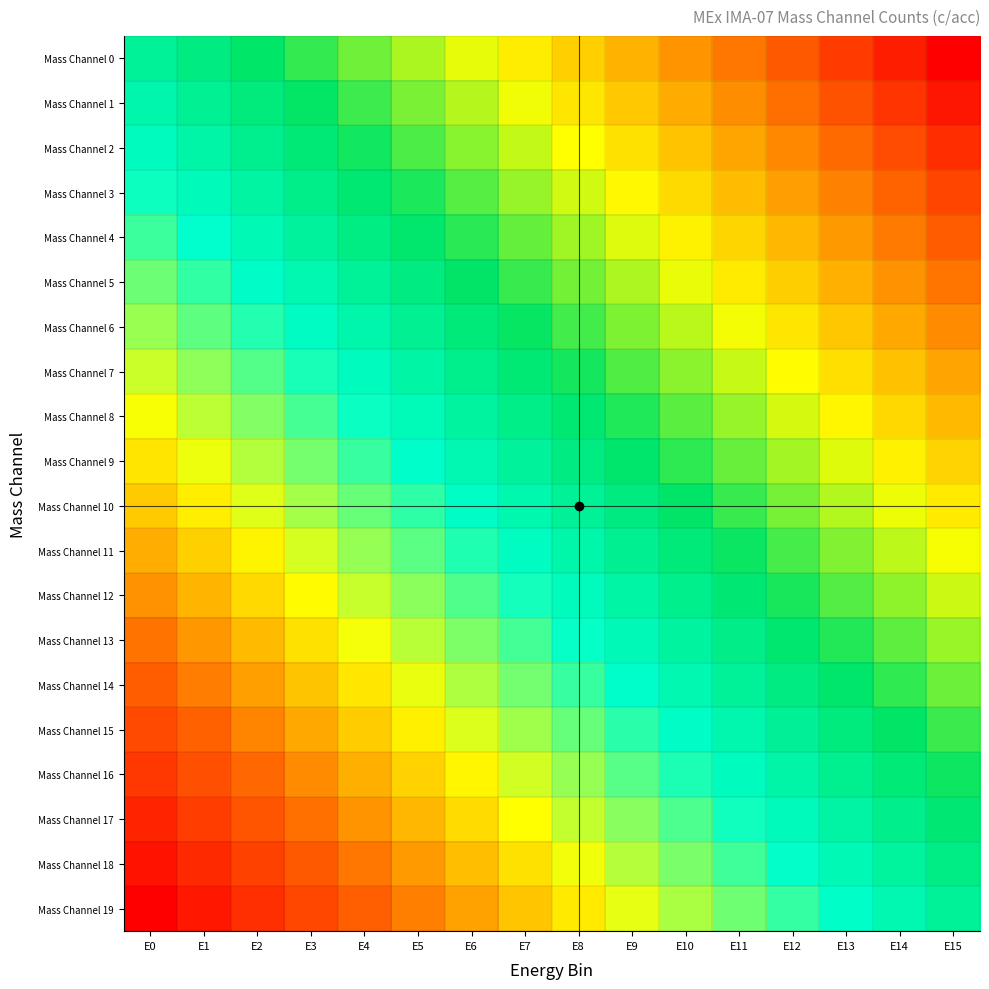

Reading left to right, transcribe all the data shown in this chart.

Mass Channel 0: E0=0.0	E1=0.1	E2=0.1	E3=0.2	E4=0.3	E5=0.3	E6=0.4	E7=0.5	E8=0.5	E9=0.6	E10=0.7	E11=0.7	E12=0.8	E13=0.9	E14=0.9	E15=1.0
Mass Channel 1: E0=-0.1	E1=0.0	E2=0.1	E3=0.1	E4=0.2	E5=0.3	E6=0.3	E7=0.4	E8=0.5	E9=0.5	E10=0.6	E11=0.7	E12=0.7	E13=0.8	E14=0.9	E15=0.9
Mass Channel 2: E0=-0.1	E1=-0.0	E2=0.0	E3=0.1	E4=0.2	E5=0.2	E6=0.3	E7=0.4	E8=0.4	E9=0.5	E10=0.6	E11=0.6	E12=0.7	E13=0.8	E14=0.8	E15=0.9
Mass Channel 3: E0=-0.2	E1=-0.1	E2=-0.0	E3=0.0	E4=0.1	E5=0.2	E6=0.2	E7=0.3	E8=0.4	E9=0.4	E10=0.5	E11=0.6	E12=0.6	E13=0.7	E14=0.8	E15=0.8
Mass Channel 4: E0=-0.2	E1=-0.1	E2=-0.1	E3=-0.0	E4=0.1	E5=0.1	E6=0.2	E7=0.3	E8=0.3	E9=0.4	E10=0.5	E11=0.5	E12=0.6	E13=0.7	E14=0.7	E15=0.8
Mass Channel 5: E0=-0.3	E1=-0.2	E2=-0.1	E3=-0.1	E4=0.0	E5=0.1	E6=0.1	E7=0.2	E8=0.3	E9=0.3	E10=0.4	E11=0.5	E12=0.5	E13=0.6	E14=0.7	E15=0.7
Mass Channel 6: E0=-0.3	E1=-0.2	E2=-0.2	E3=-0.1	E4=-0.0	E5=0.0	E6=0.1	E7=0.2	E8=0.2	E9=0.3	E10=0.4	E11=0.4	E12=0.5	E13=0.6	E14=0.6	E15=0.7
Mass Channel 7: E0=-0.4	E1=-0.3	E2=-0.2	E3=-0.2	E4=-0.1	E5=-0.0	E6=0.0	E7=0.1	E8=0.2	E9=0.2	E10=0.3	E11=0.4	E12=0.4	E13=0.5	E14=0.6	E15=0.6
Mass Channel 8: E0=-0.4	E1=-0.4	E2=-0.3	E3=-0.2	E4=-0.2	E5=-0.1	E6=-0.0	E7=0.0	E8=0.1	E9=0.2	E10=0.2	E11=0.3	E12=0.4	E13=0.4	E14=0.5	E15=0.6
Mass Channel 9: E0=-0.5	E1=-0.4	E2=-0.3	E3=-0.3	E4=-0.2	E5=-0.1	E6=-0.1	E7=-0.0	E8=0.1	E9=0.1	E10=0.2	E11=0.3	E12=0.3	E13=0.4	E14=0.5	E15=0.5
Mass Channel 10: E0=-0.5	E1=-0.5	E2=-0.4	E3=-0.3	E4=-0.3	E5=-0.2	E6=-0.1	E7=-0.1	E8=0.0	E9=0.1	E10=0.1	E11=0.2	E12=0.3	E13=0.3	E14=0.4	E15=0.5
Mass Channel 11: E0=-0.6	E1=-0.5	E2=-0.4	E3=-0.4	E4=-0.3	E5=-0.2	E6=-0.2	E7=-0.1	E8=-0.0	E9=0.0	E10=0.1	E11=0.2	E12=0.2	E13=0.3	E14=0.4	E15=0.4
Mass Channel 12: E0=-0.6	E1=-0.6	E2=-0.5	E3=-0.4	E4=-0.4	E5=-0.3	E6=-0.2	E7=-0.2	E8=-0.1	E9=-0.0	E10=0.0	E11=0.1	E12=0.2	E13=0.2	E14=0.3	E15=0.4
Mass Channel 13: E0=-0.7	E1=-0.6	E2=-0.6	E3=-0.5	E4=-0.4	E5=-0.4	E6=-0.3	E7=-0.2	E8=-0.2	E9=-0.1	E10=-0.0	E11=0.0	E12=0.1	E13=0.2	E14=0.2	E15=0.3
Mass Channel 14: E0=-0.7	E1=-0.7	E2=-0.6	E3=-0.5	E4=-0.5	E5=-0.4	E6=-0.3	E7=-0.3	E8=-0.2	E9=-0.1	E10=-0.1	E11=-0.0	E12=0.1	E13=0.1	E14=0.2	E15=0.3
Mass Channel 15: E0=-0.8	E1=-0.7	E2=-0.7	E3=-0.6	E4=-0.5	E5=-0.5	E6=-0.4	E7=-0.3	E8=-0.3	E9=-0.2	E10=-0.1	E11=-0.1	E12=0.0	E13=0.1	E14=0.1	E15=0.2
Mass Channel 16: E0=-0.8	E1=-0.8	E2=-0.7	E3=-0.6	E4=-0.6	E5=-0.5	E6=-0.4	E7=-0.4	E8=-0.3	E9=-0.2	E10=-0.2	E11=-0.1	E12=-0.0	E13=0.0	E14=0.1	E15=0.2
Mass Channel 17: E0=-0.9	E1=-0.8	E2=-0.8	E3=-0.7	E4=-0.6	E5=-0.6	E6=-0.5	E7=-0.4	E8=-0.4	E9=-0.3	E10=-0.2	E11=-0.2	E12=-0.1	E13=-0.0	E14=0.0	E15=0.1
Mass Channel 18: E0=-0.9	E1=-0.9	E2=-0.8	E3=-0.7	E4=-0.7	E5=-0.6	E6=-0.5	E7=-0.5	E8=-0.4	E9=-0.3	E10=-0.3	E11=-0.2	E12=-0.1	E13=-0.1	E14=-0.0	E15=0.1
Mass Channel 19: E0=-1.0	E1=-0.9	E2=-0.9	E3=-0.8	E4=-0.7	E5=-0.7	E6=-0.6	E7=-0.5	E8=-0.5	E9=-0.4	E10=-0.3	E11=-0.3	E12=-0.2	E13=-0.1	E14=-0.1	E15=0.0